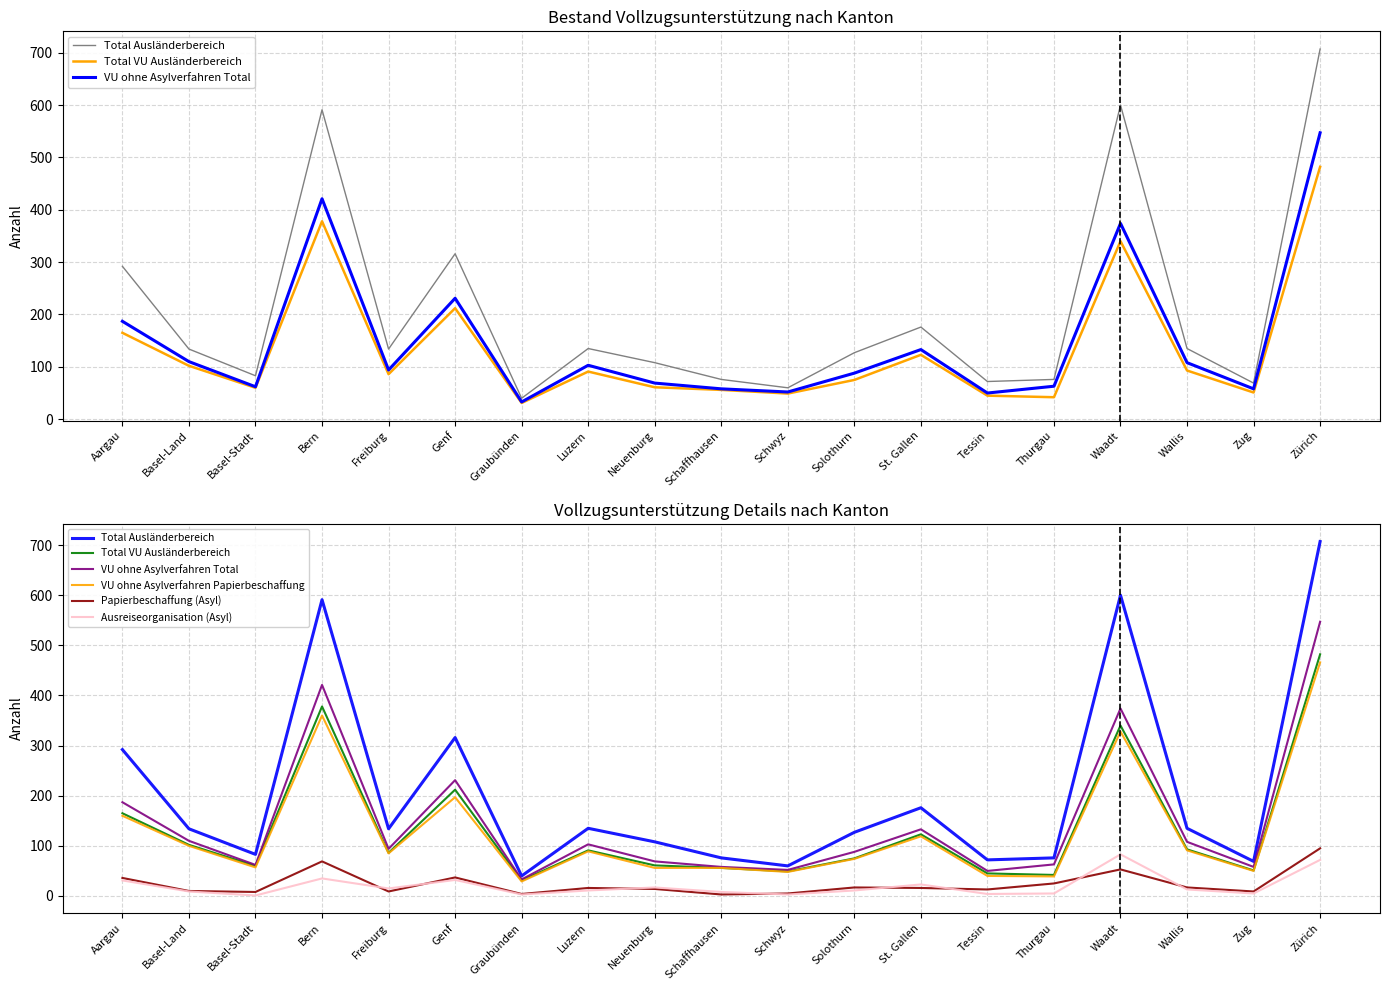

True or false: VU ohne Asylverfahren Total and Total VU Ausländerbereich cross at least once.

False